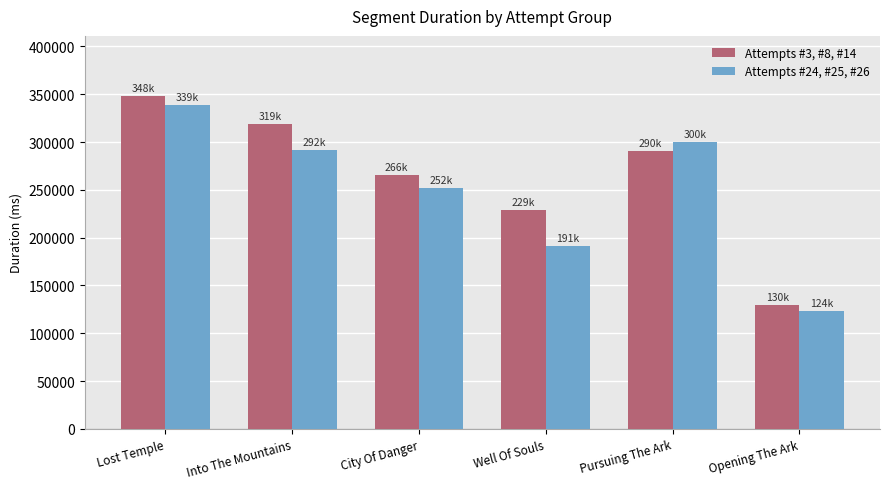

What is the value of the Attempts #24, #25, #26 bar at the 1st from the left?

339045.0